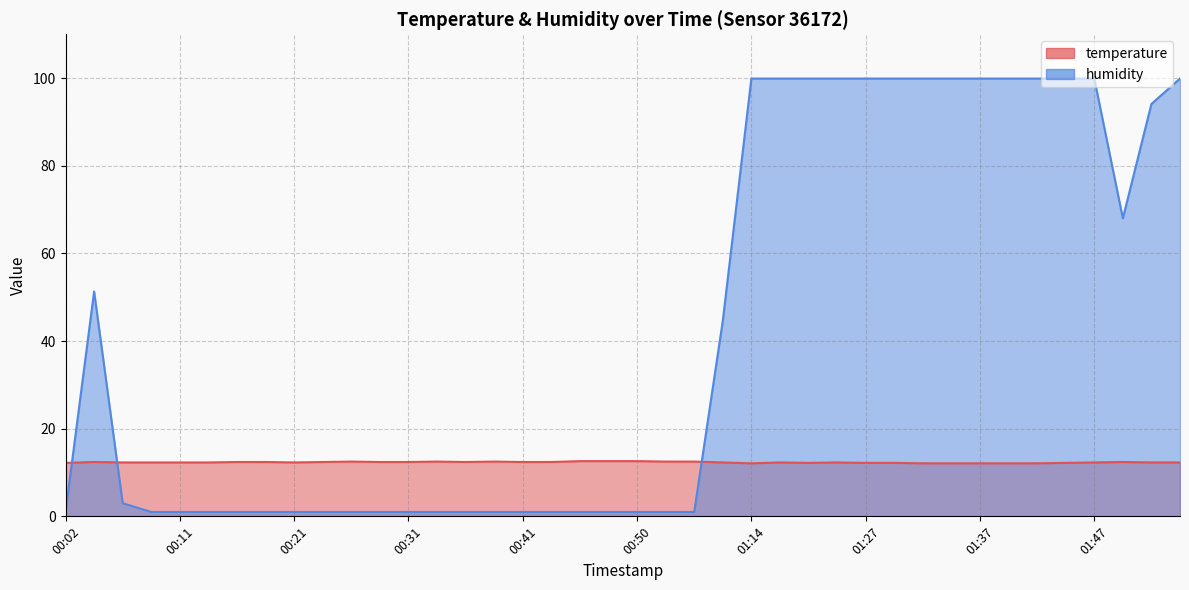

What is the difference between the highest and lowest values at 01:32?

87.8